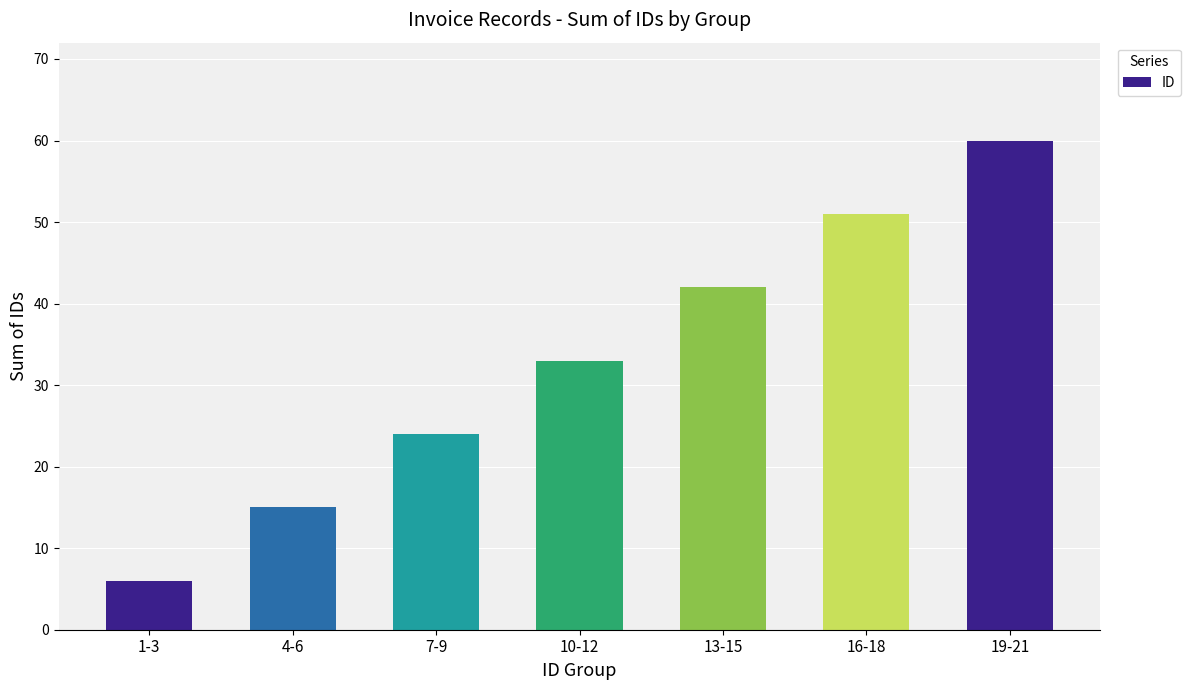

Reading left to right, list all the values displayed in this chart.

1-3=6	4-6=15	7-9=24	10-12=33	13-15=42	16-18=51	19-21=60